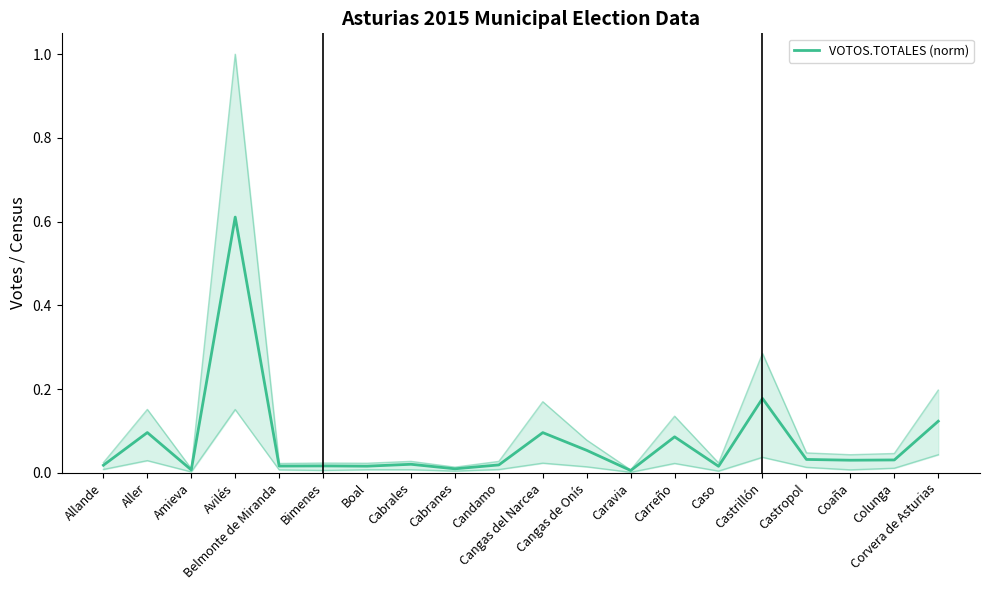

Rank the categories by value from highest to lowest.

Avilés, Castrillón, Corvera de Asturias, Aller, Cangas del Narcea, Carreño, Cangas de Onís, Castropol, Colunga, Coaña, Cabrales, Candamo, Allande, Bimenes, Belmonte de Miranda, Boal, Caso, Cabranes, Amieva, Caravia